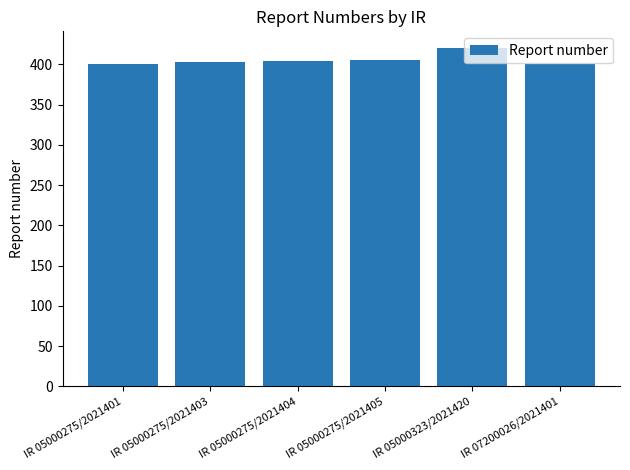

What is the ratio of the value at IR 05000275/2021401 to the value at IR 07200026/2021401?

1.0